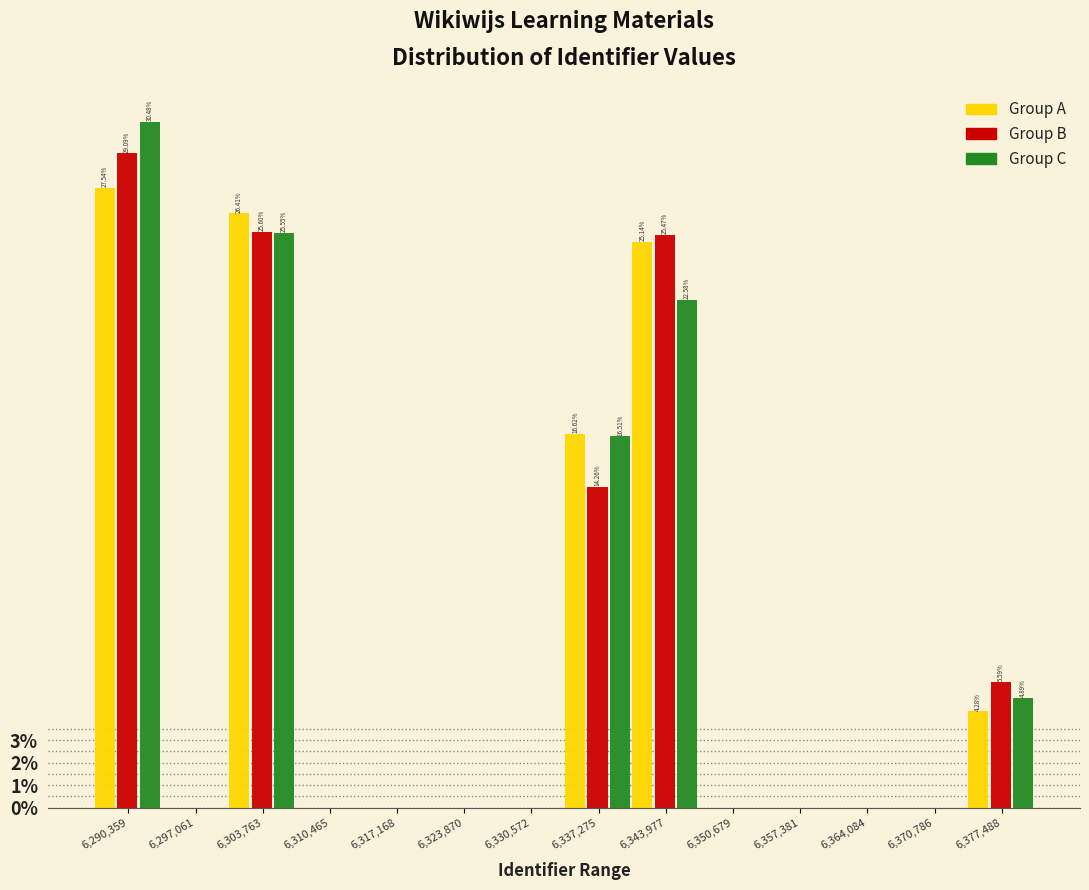

Between 6,290,359 and 6,330,572, which series saw the biggest shift?

Group C